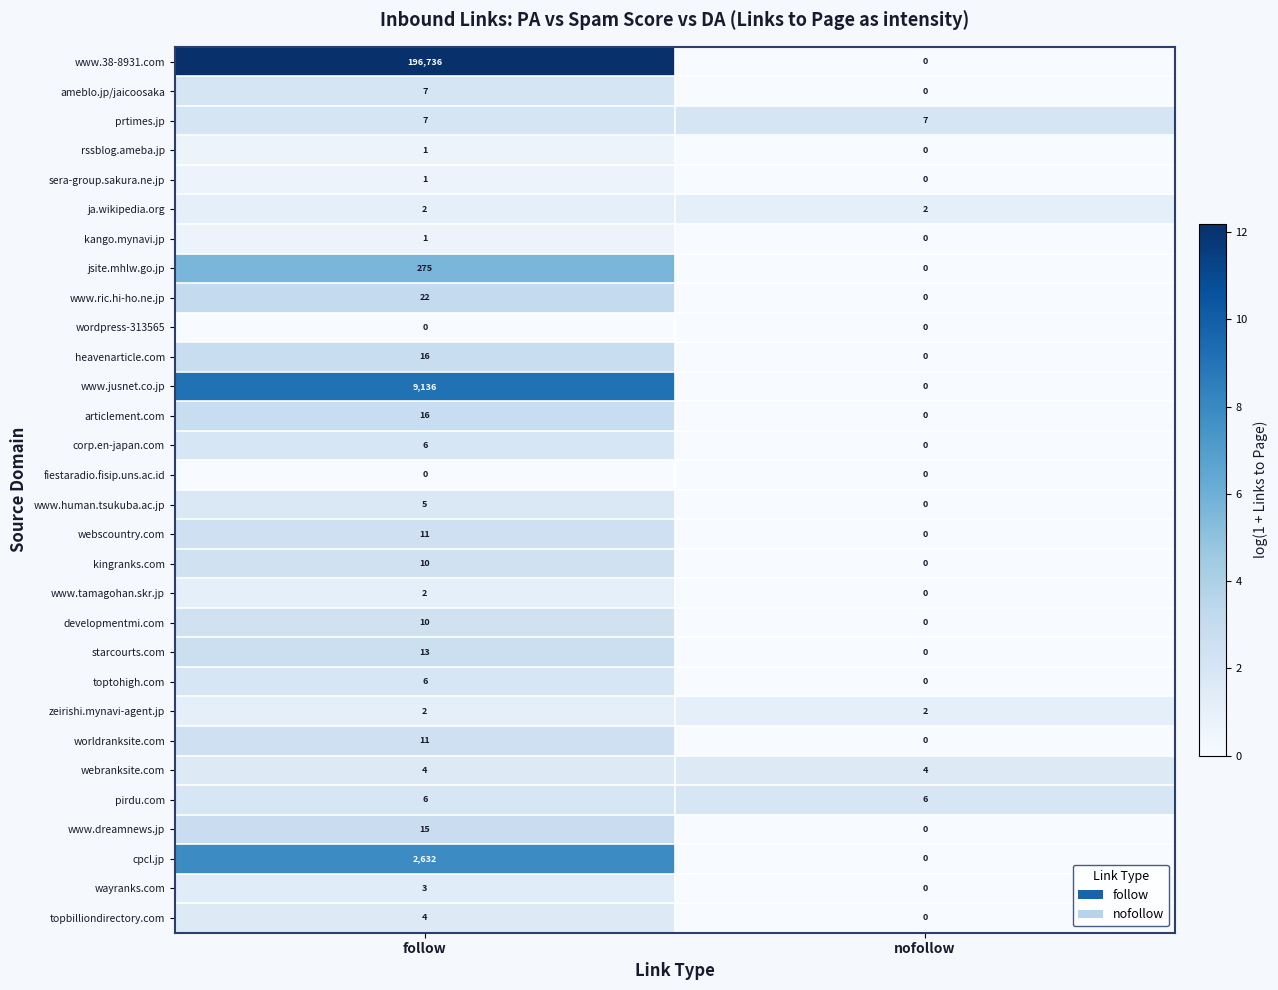

True or false: webscountry.com has a value of 0 at nofollow.

True